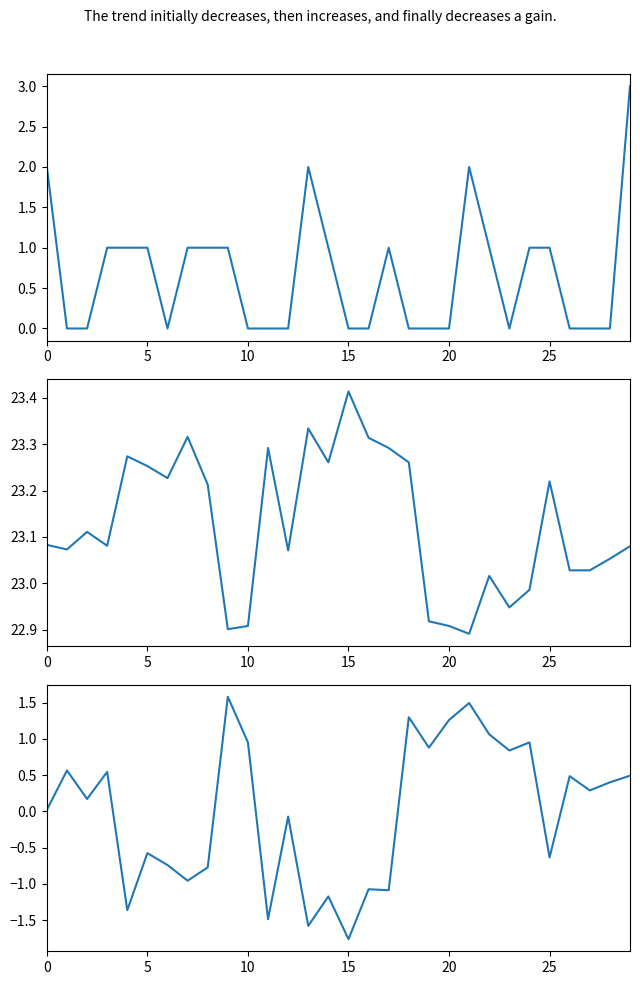

What is the maximum value shown in the chart?

23.4